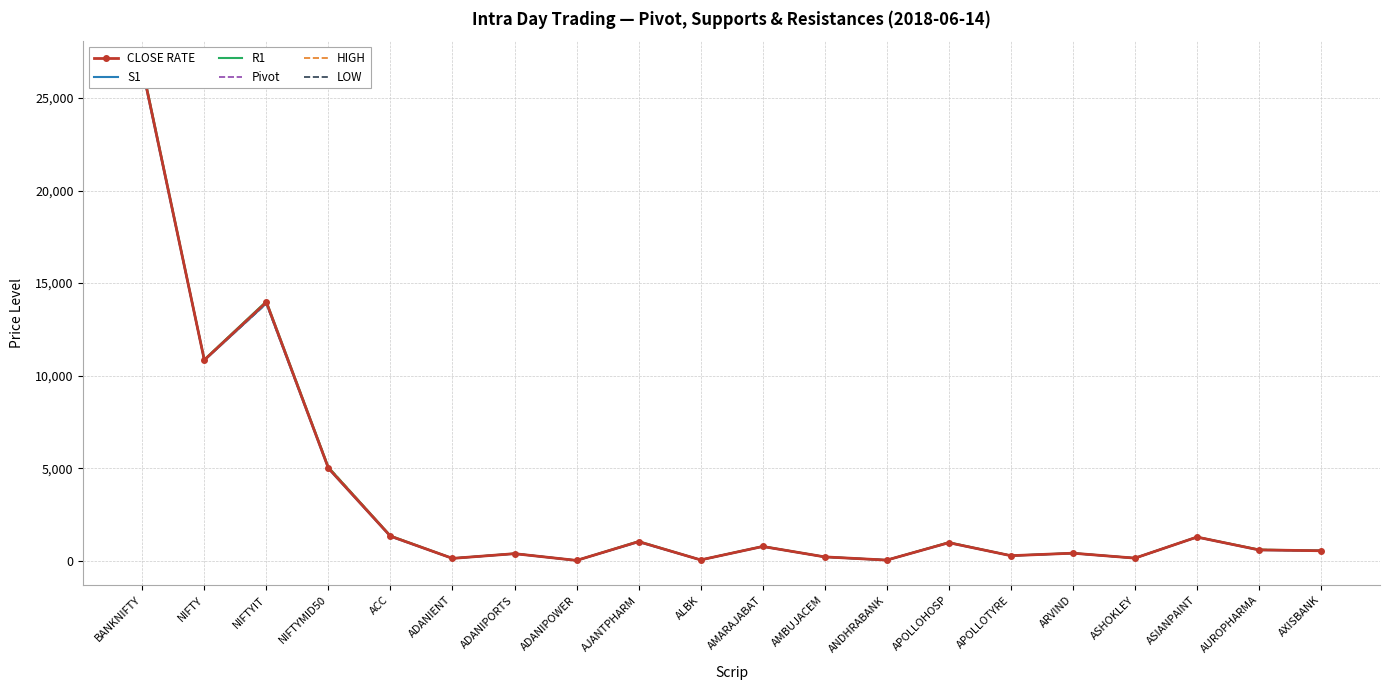

The value of CLOSE RATE at NIFTY is 3967.7. True or false?

False